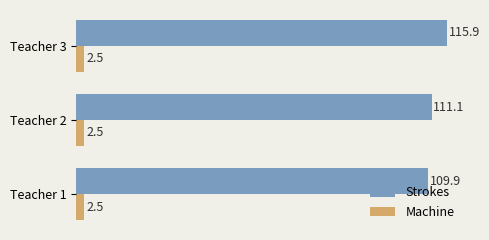

What is the average value of the Strokes series?

112.3